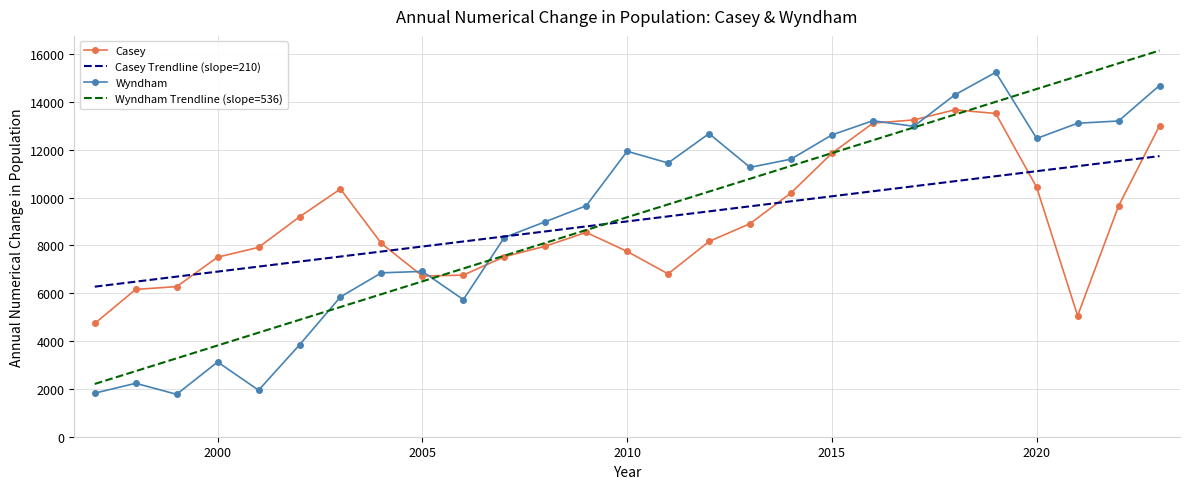

What is the highest value of the Wyndham series?

15240.0